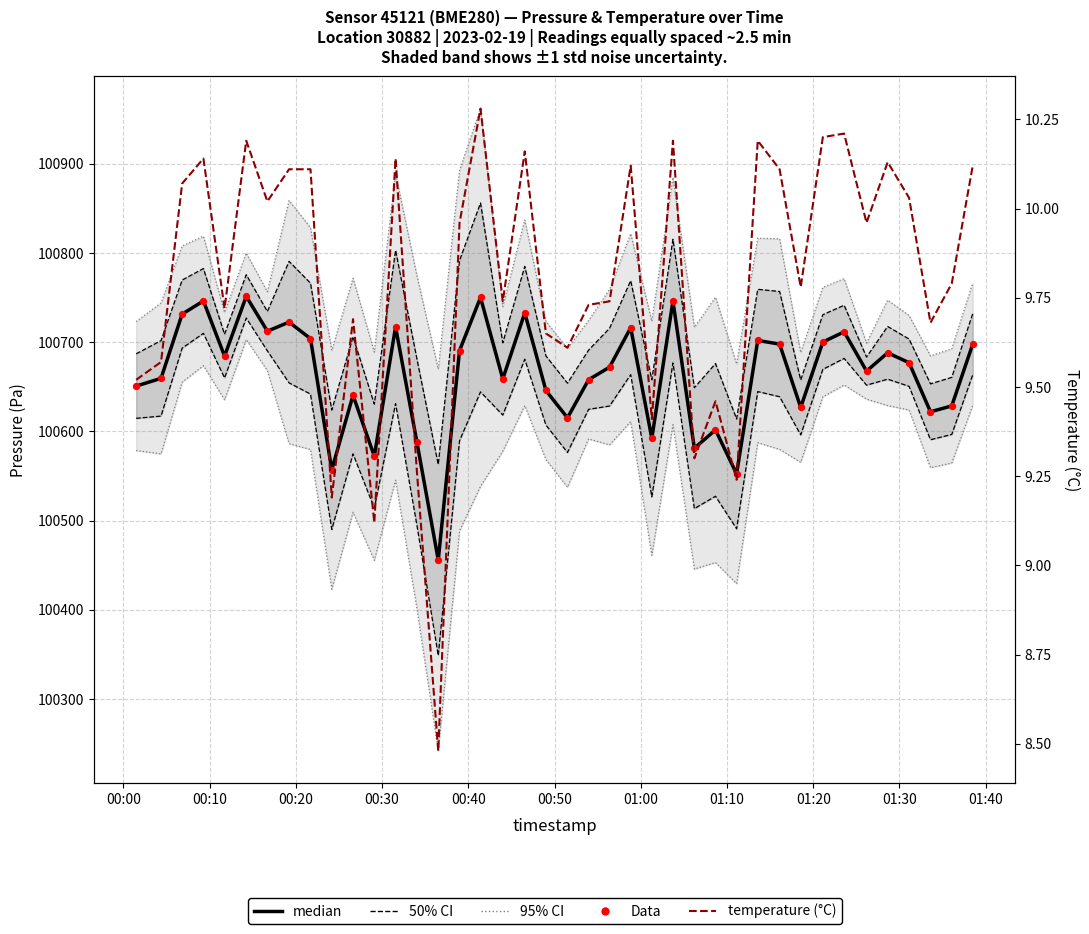

Which series has the widest spread of Y values?

median (pressure)